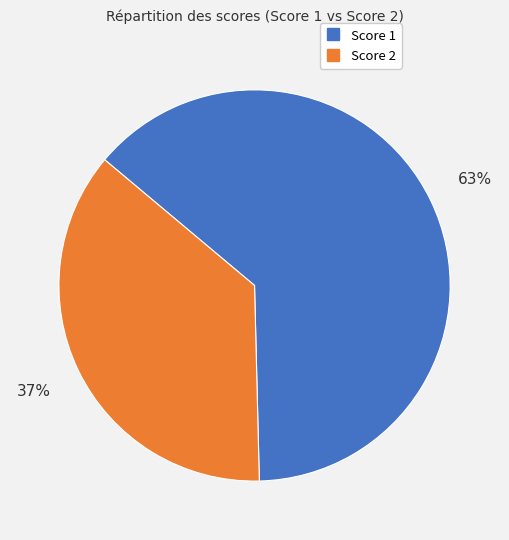

Is there a majority slice in this chart?

Yes